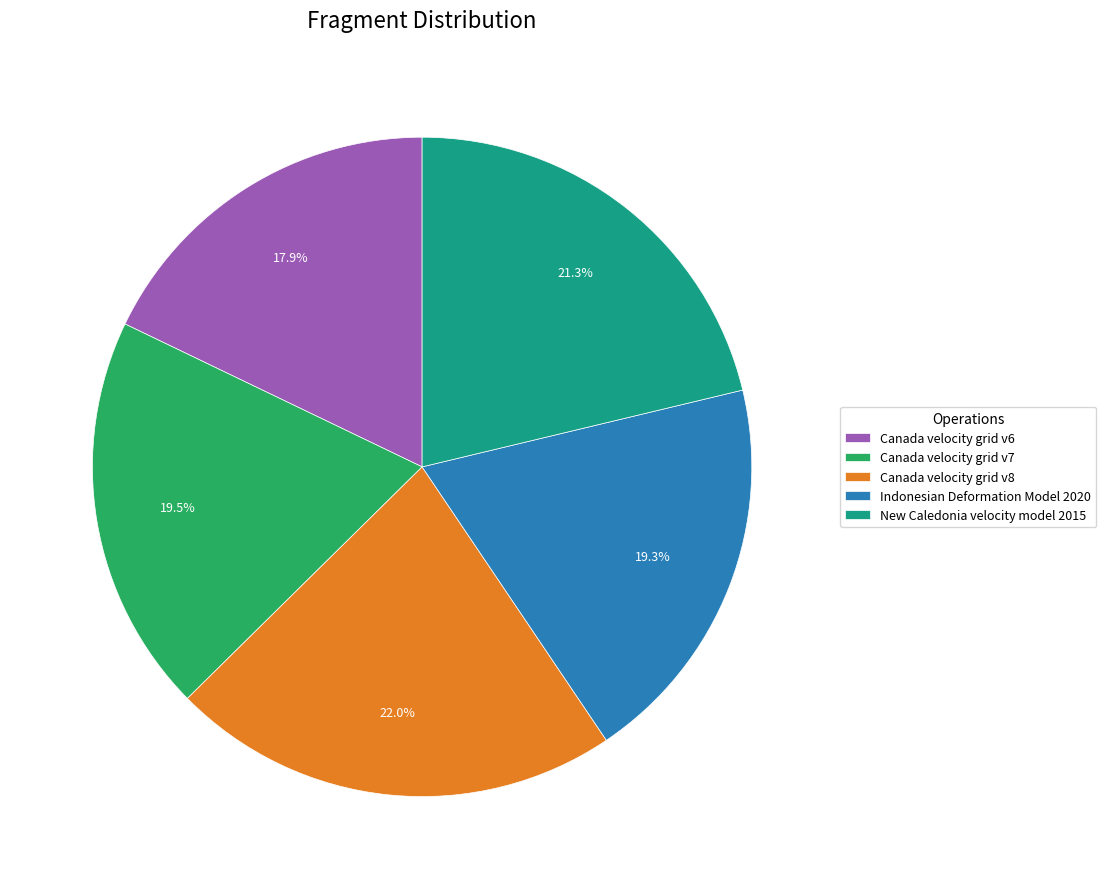

Do Indonesian Deformation Model 2020 and Canada velocity grid v7 together represent more than half of the pie?

No